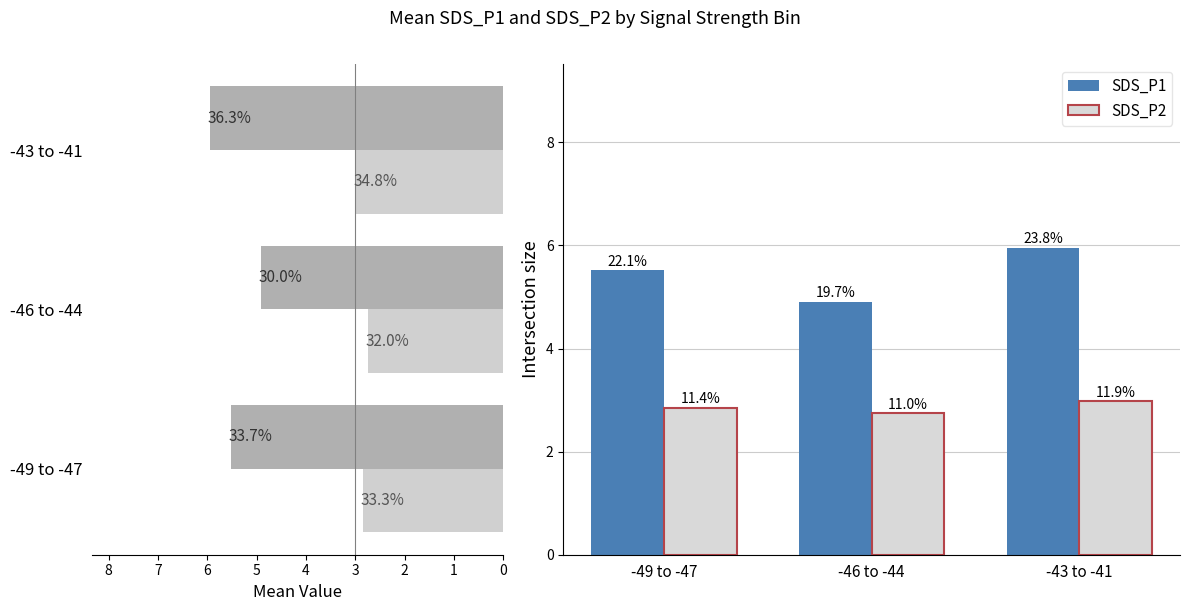

What is the difference between the maximum and minimum values in the SDS_P1 series?

1.0